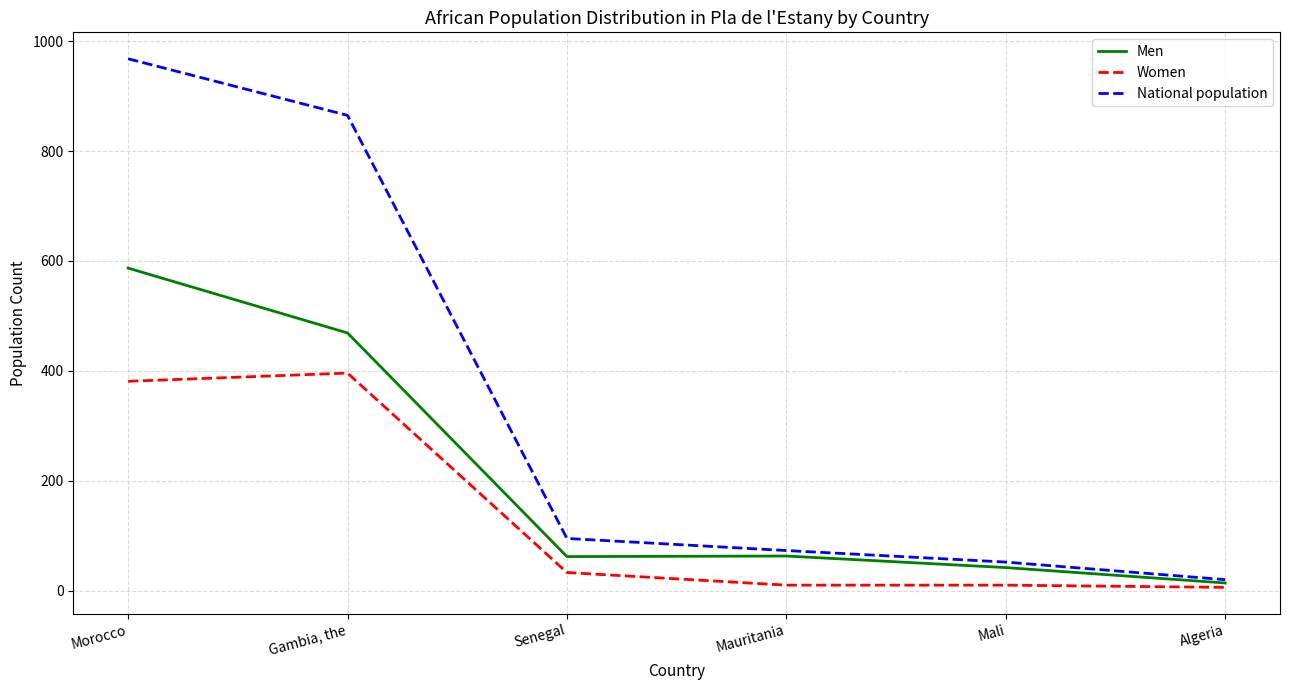

What is the total value across all series at Senegal?

190